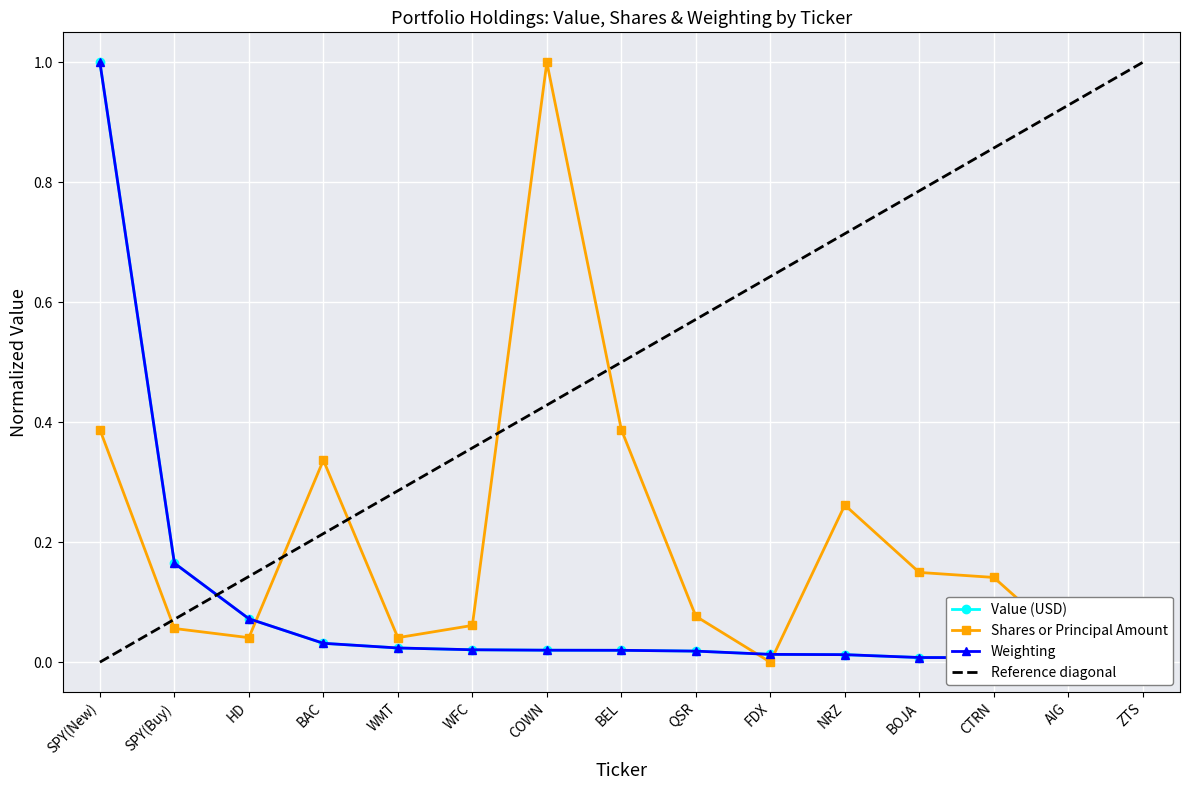

How many positive values does the Shares or Principal Amount series have?

14